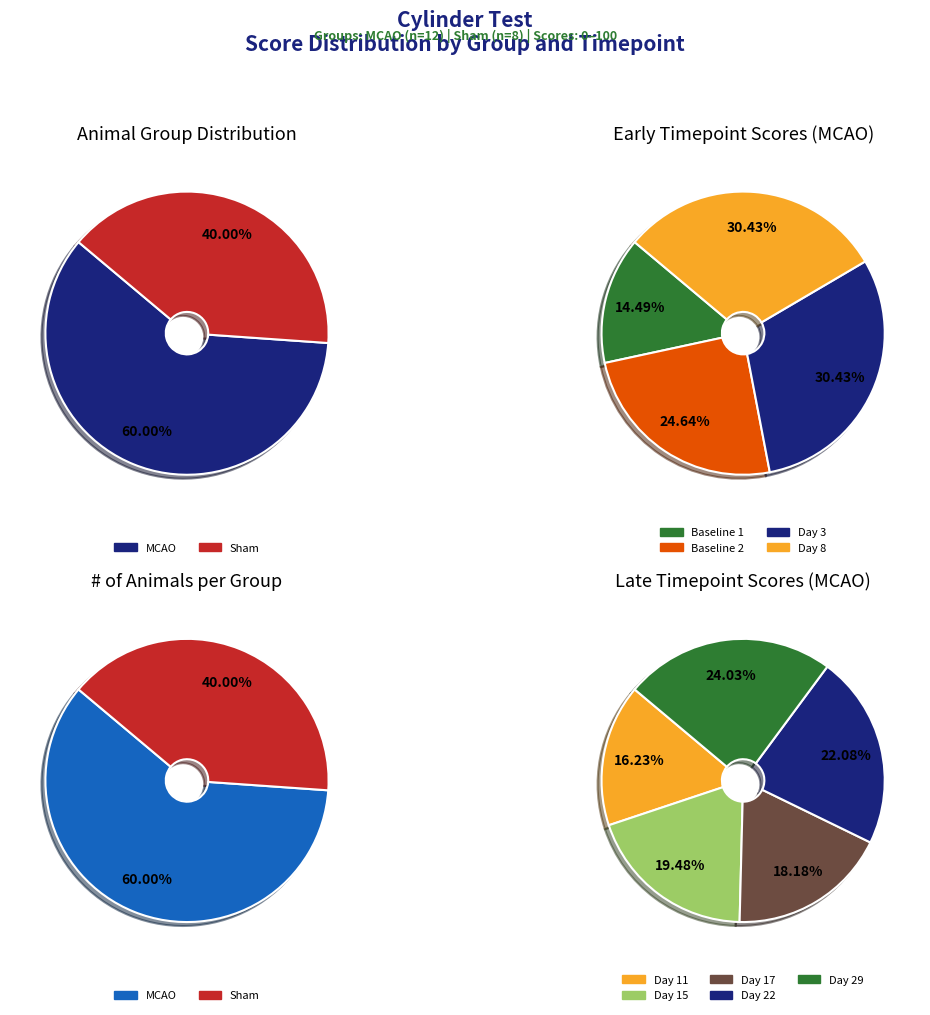

Does Baseline 1 represent more than half of the total?

No